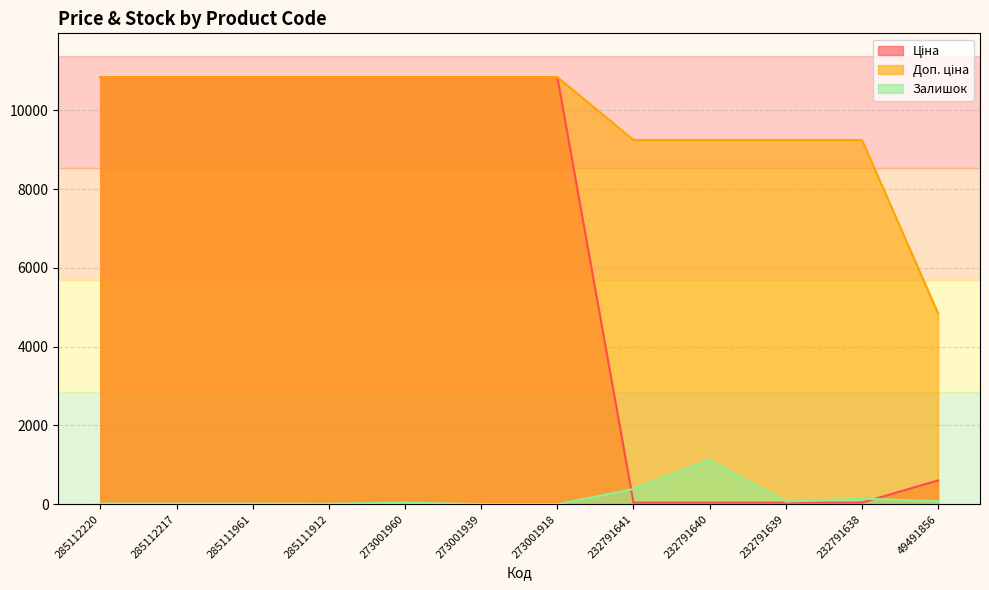

At which category does Залишок reach its first local peak?

273001960